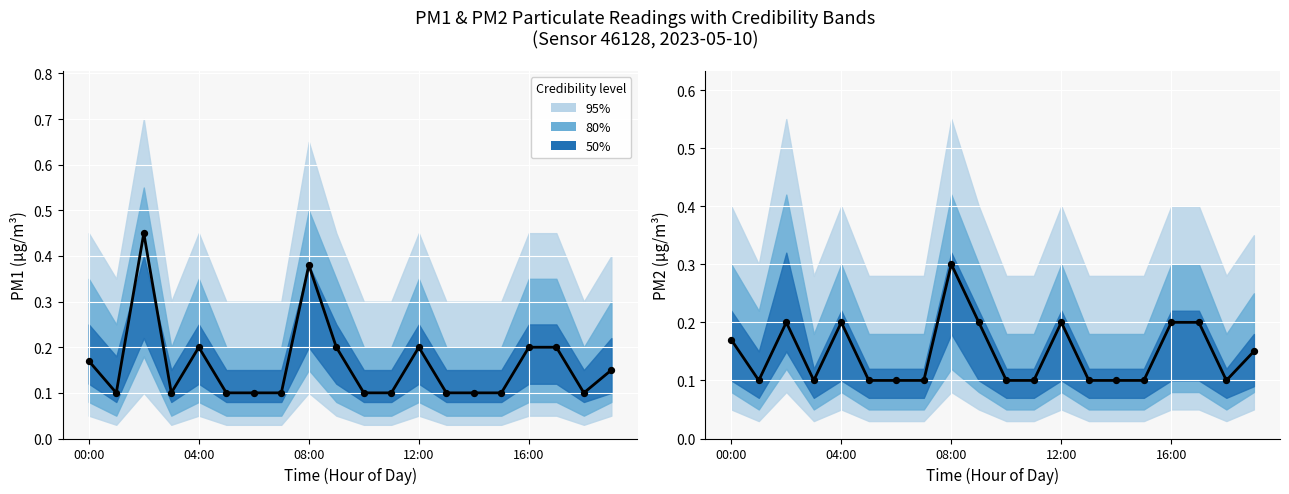

Which series reaches the maximum Y coordinate?

Observed P1